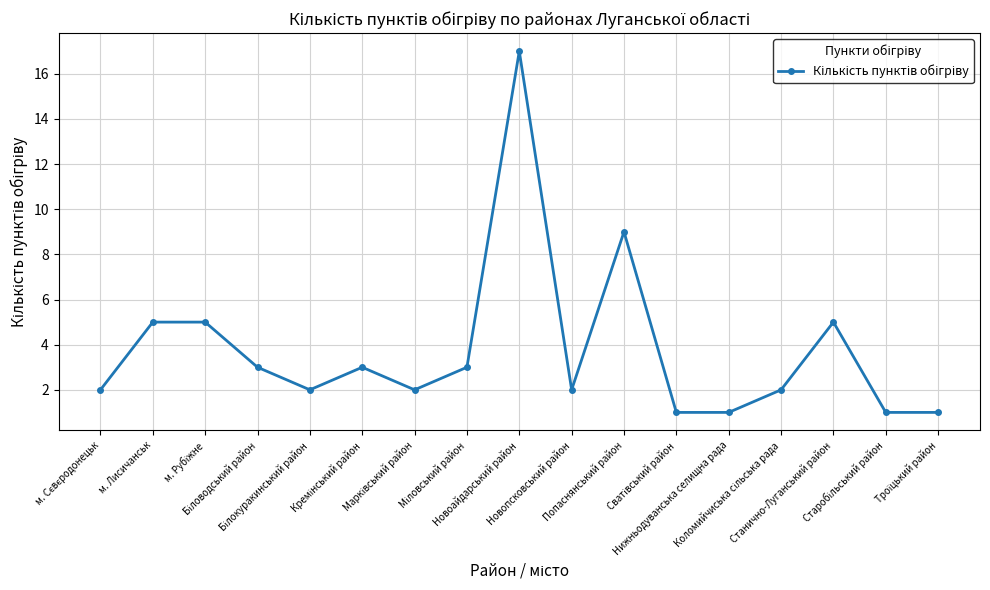

What is the average value?

4